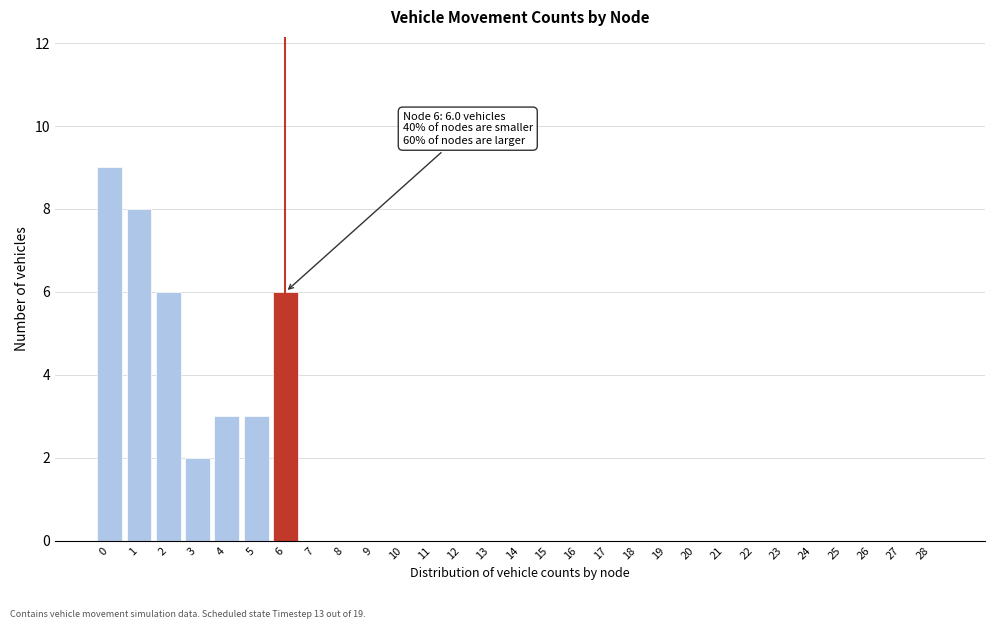

Reading left to right, list all the values displayed in this chart.

0=9	1=8	2=6	3=2	4=3	5=3	6=6	7=0	8=0	9=0	10=0	11=0	12=0	13=0	14=0	15=0	16=0	17=0	18=0	19=0	20=0	21=0	22=0	23=0	24=0	25=0	26=0	27=0	28=0